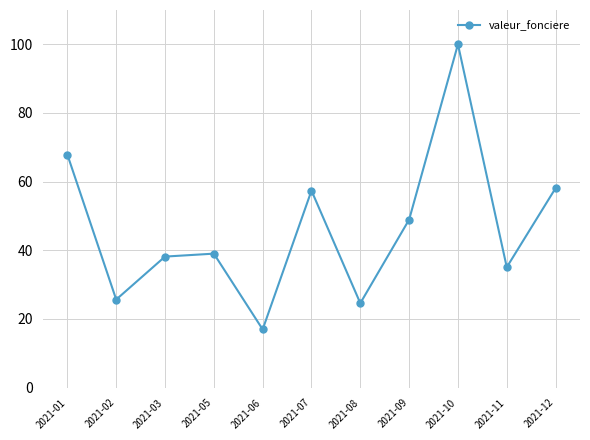

What is the sum of all values?

511.8